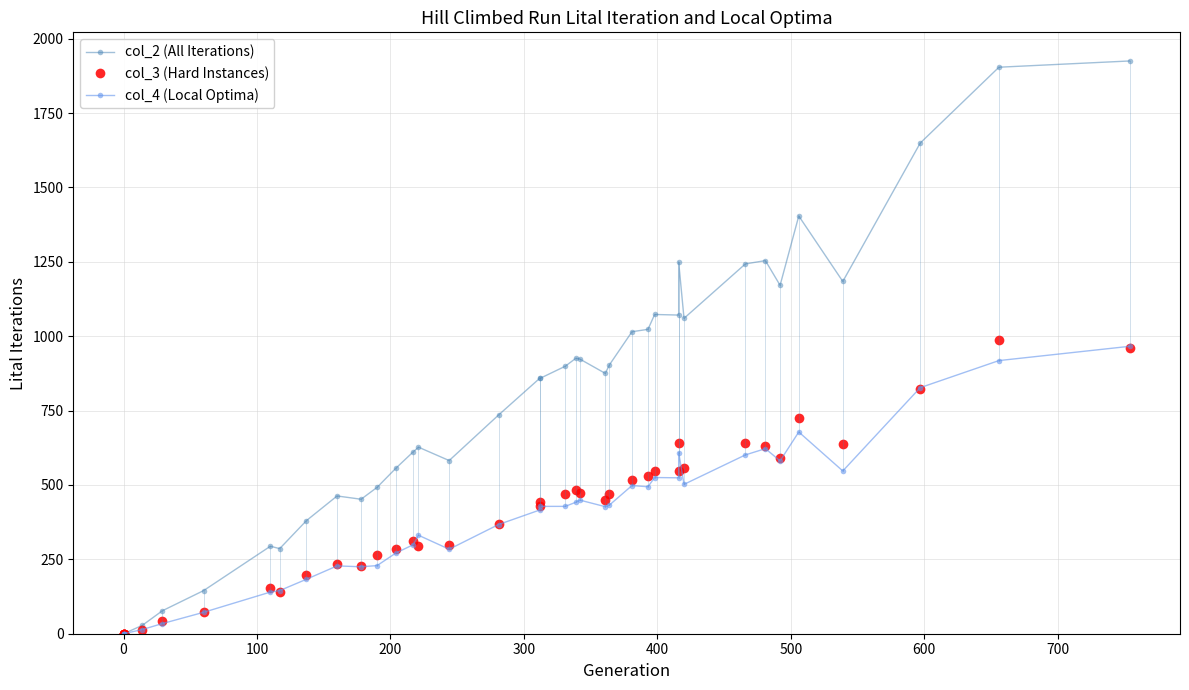

In col_2 (All Iterations), how many points are higher than both neighbors (excluding endpoints)?

9